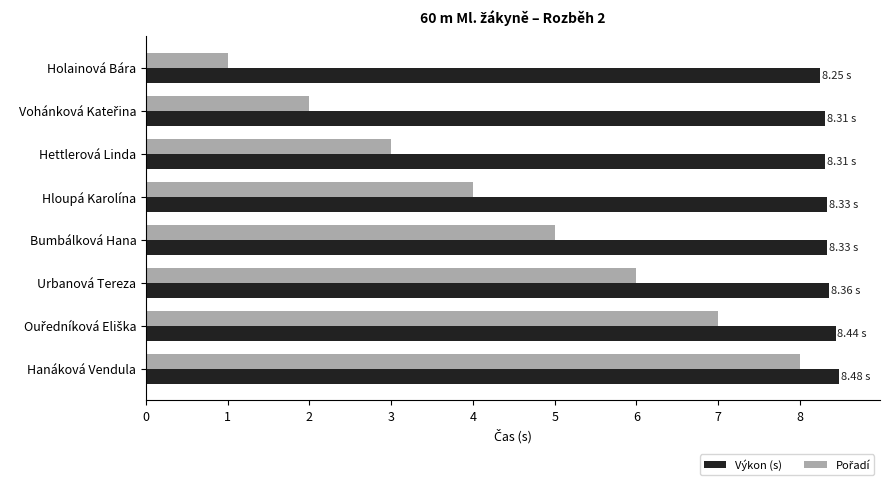

At which category is the sum across all series the highest?

Hanáková Vendula